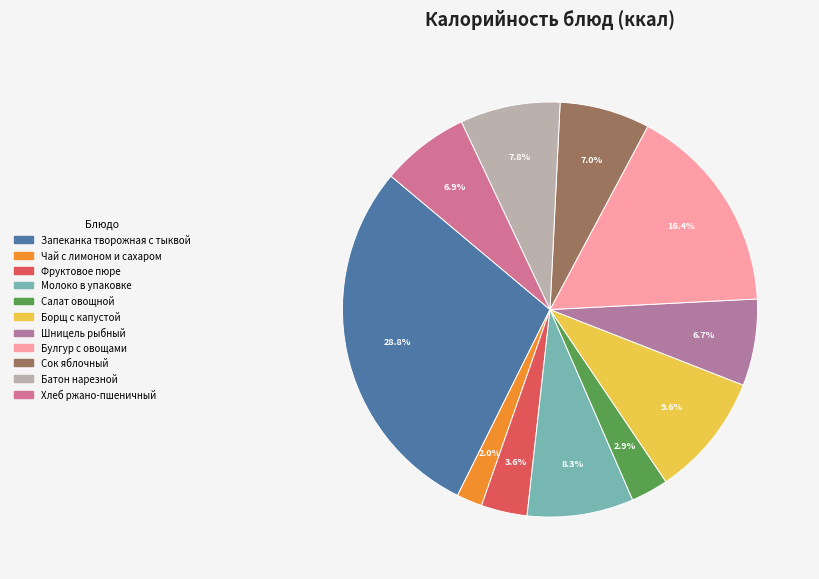

Rank the categories by value from highest to lowest.

Запеканка творожная с тыквой, Булгур с овощами, Борщ с капустой, Молоко в упаковке, Батон нарезной, Сок яблочный, Хлеб ржано-пшеничный, Шницель рыбный, Фруктовое пюре, Салат овощной, Чай с лимоном и сахаром